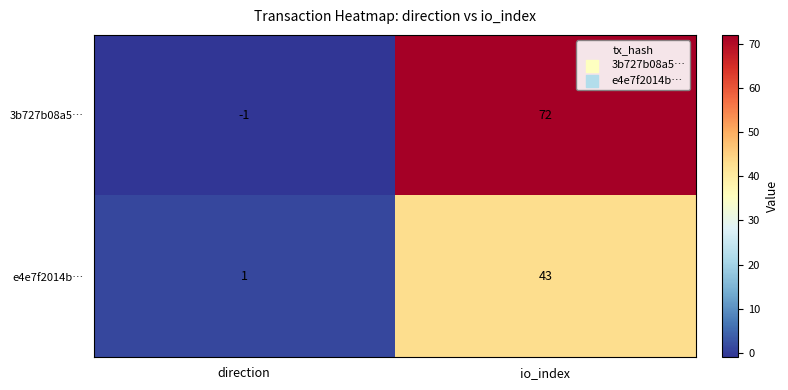

Is it true that 3b727b08a5… equals 0 at direction?

False